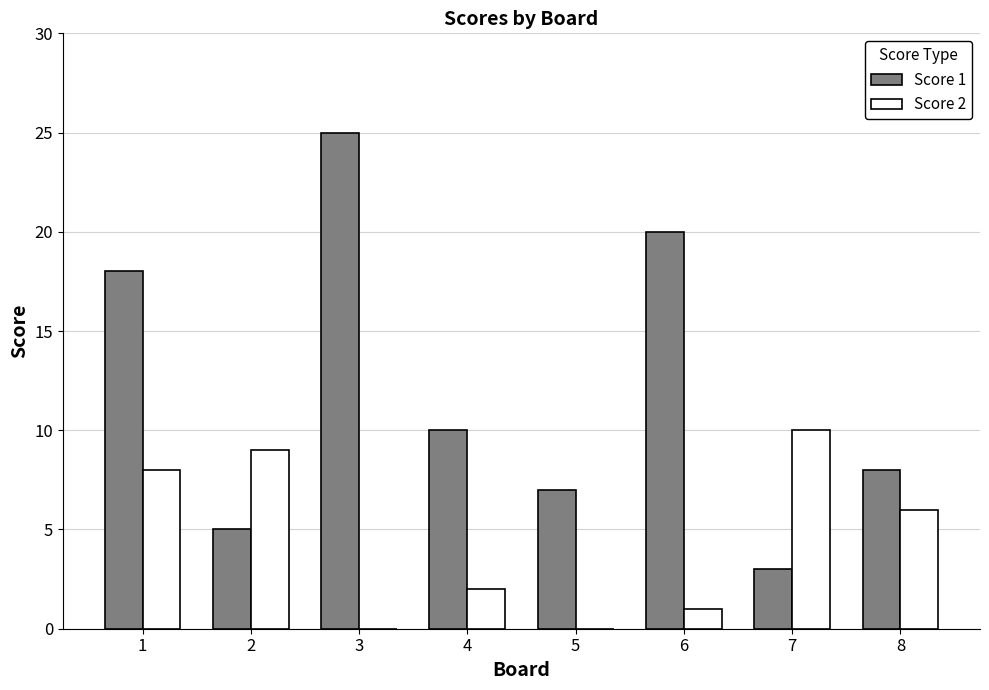

What is the difference between the Score 2 values at 8 and 2?

3